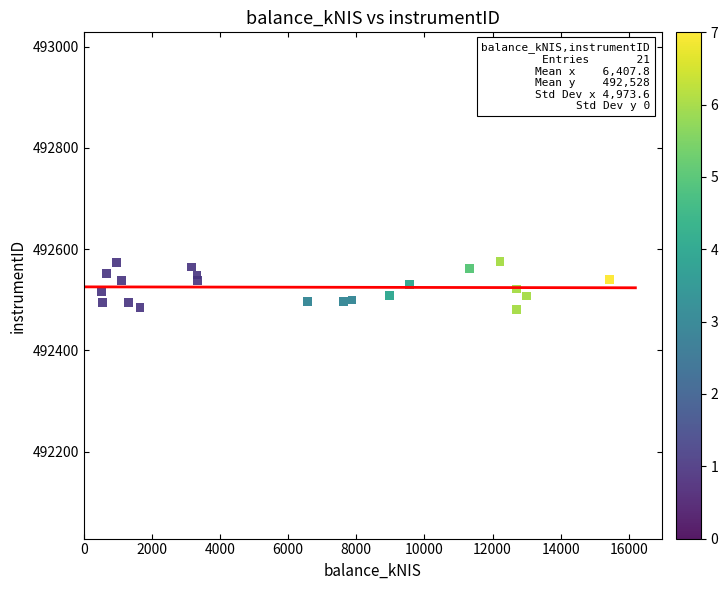

What is the range of Y values (max minus min)?

94.9